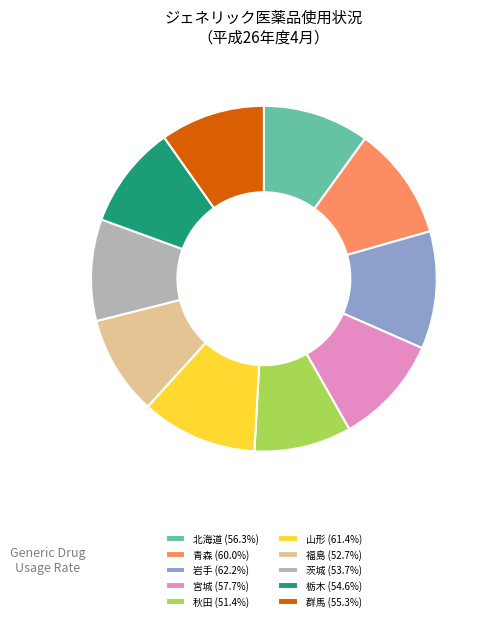

Approximately how many times larger is the value at 青森 (60.0%) compared to 山形 (61.4%)?

1.0